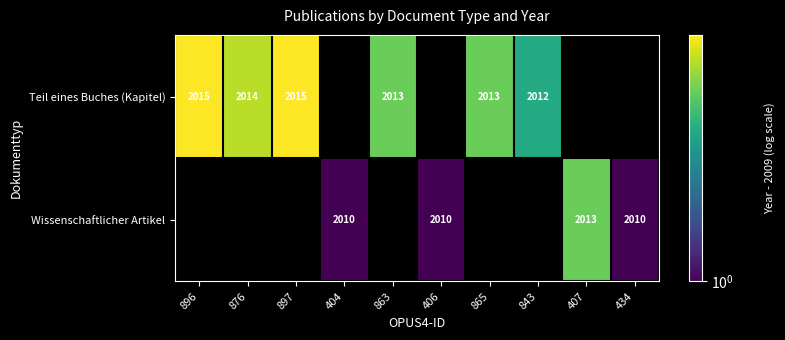

The Teil eines Buches (Kapitel) series shows 6.4 at 865. True or false?

False